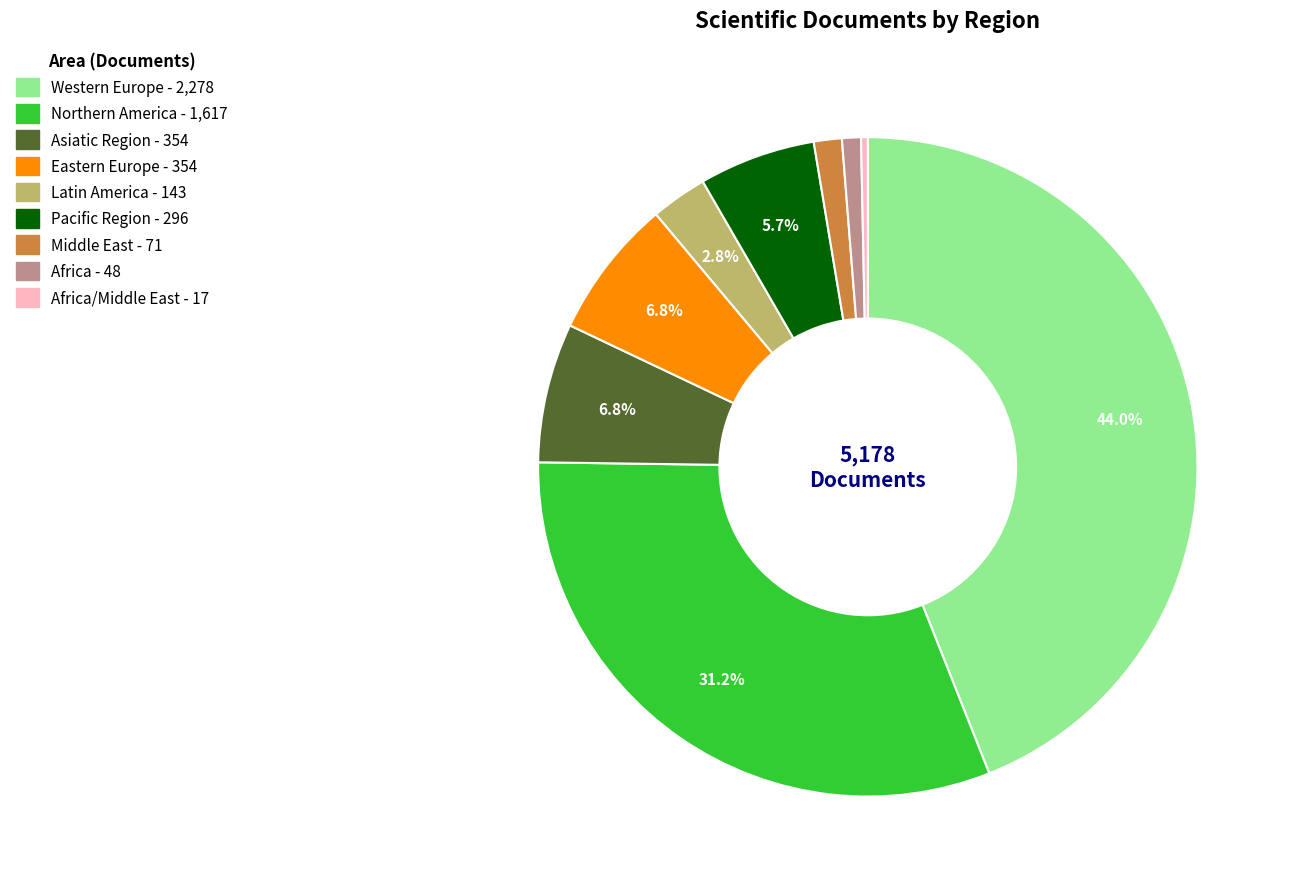

Is there any slice that represents more than half of the pie?

No